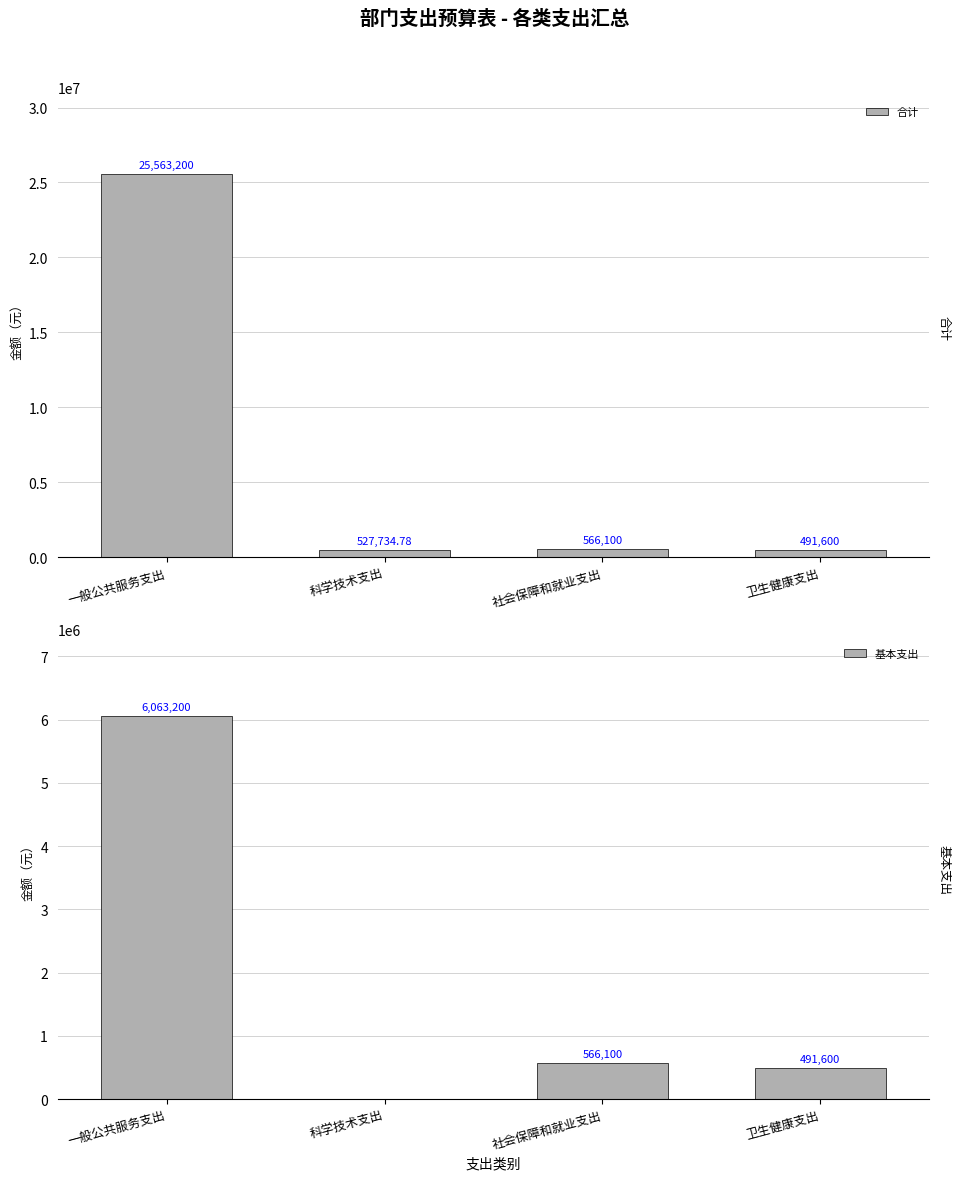

True or false: 基本支出 has a value of 695824.9 at 卫生健康支出.

False